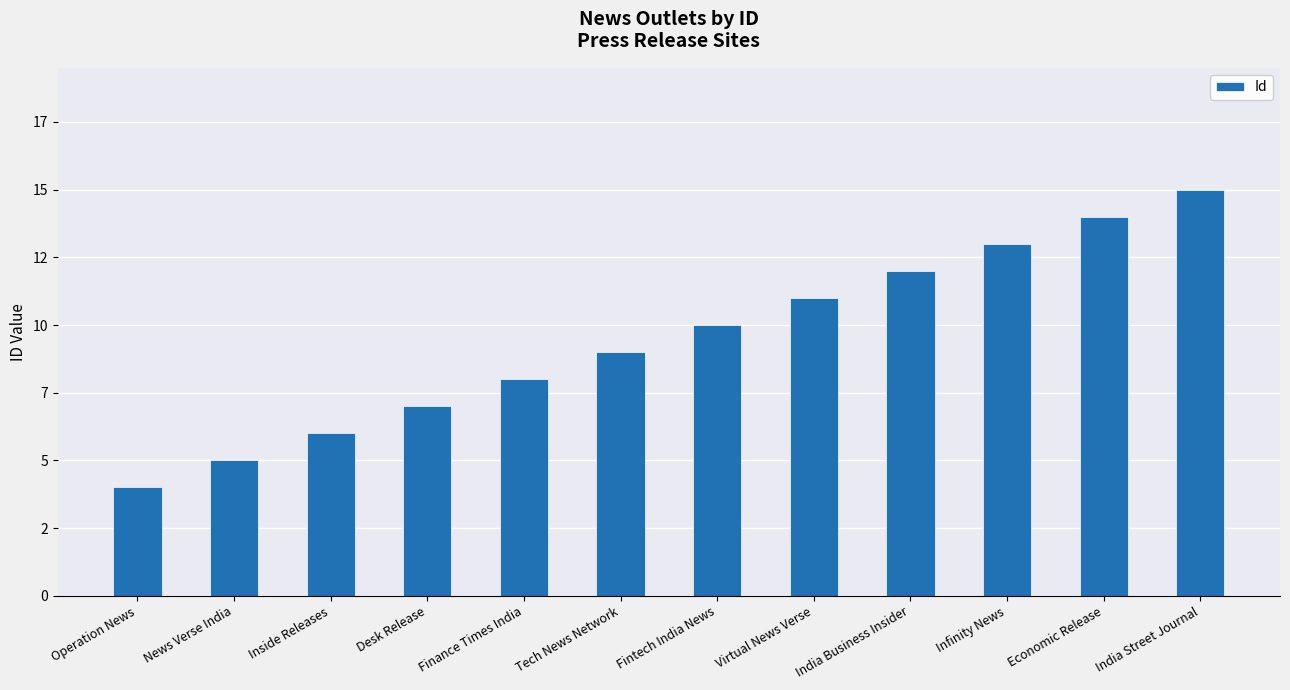

List the labels in order of value, smallest first.

Operation News, News Verse India, Inside Releases, Desk Release, Finance Times India, Tech News Network, Fintech India News, Virtual News Verse, India Business Insider, Infinity News, Economic Release, India Street Journal